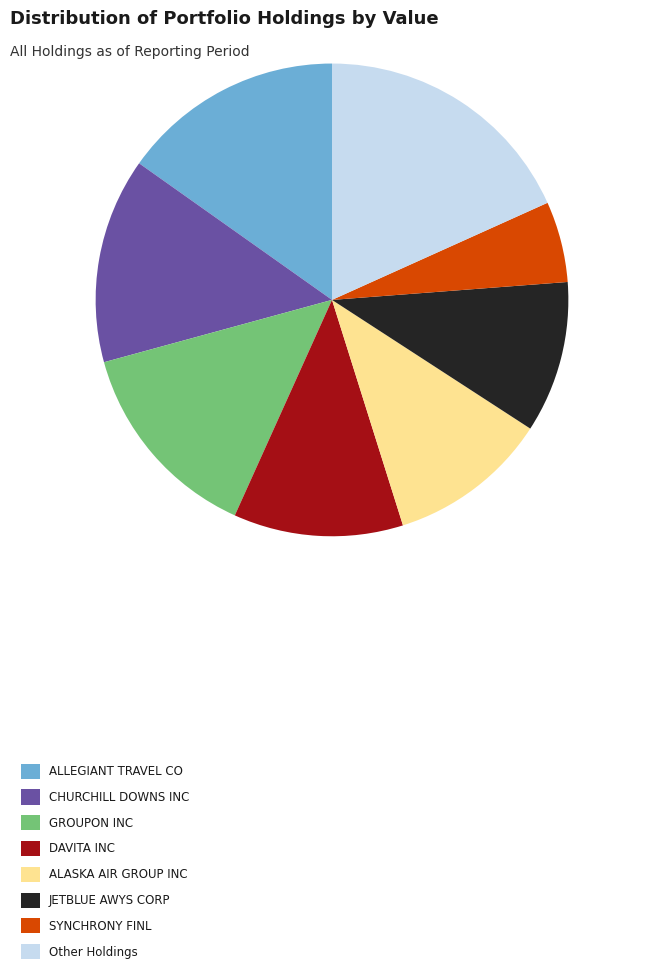

Is there any slice that represents more than half of the pie?

No